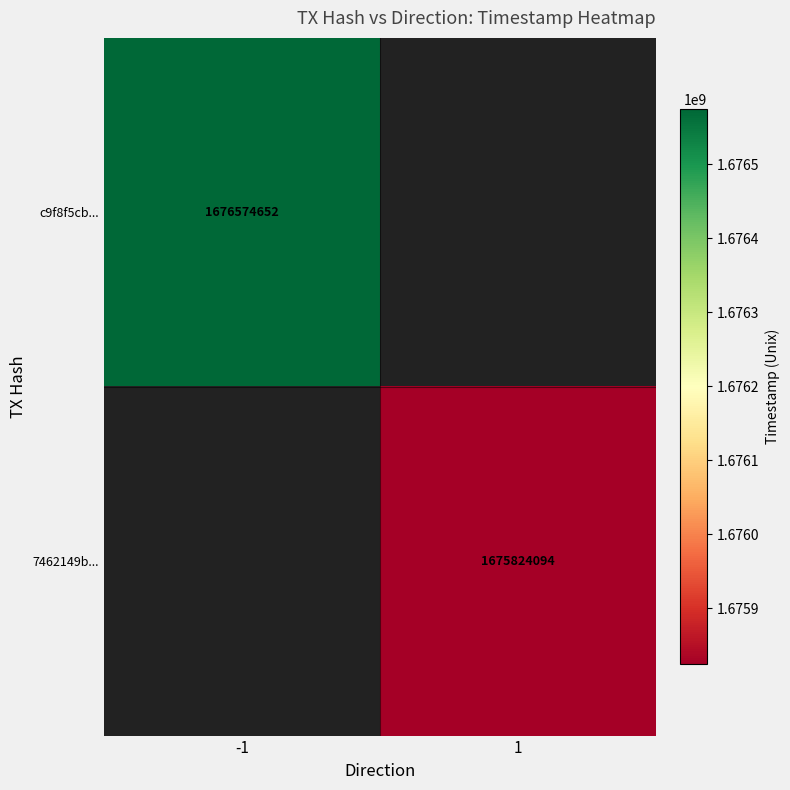

The value of 7462149b... at 1 is 1127512492. True or false?

False